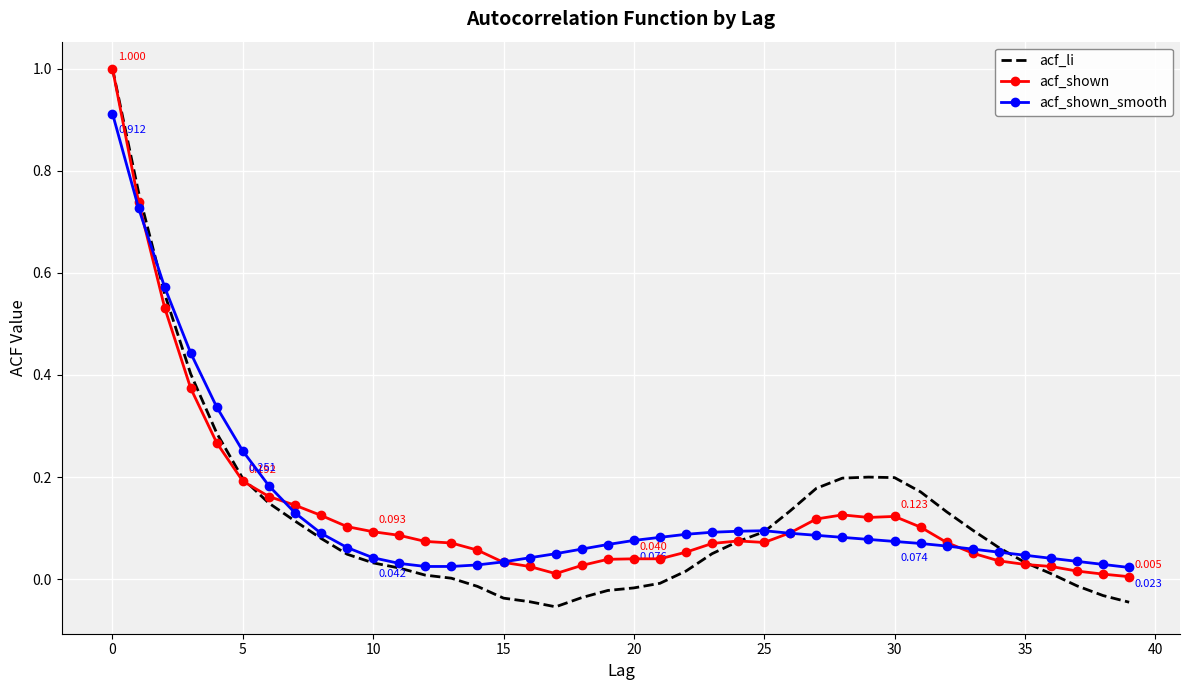

What are all the series names shown in the legend?

acf_li, acf_shown, acf_shown_smooth